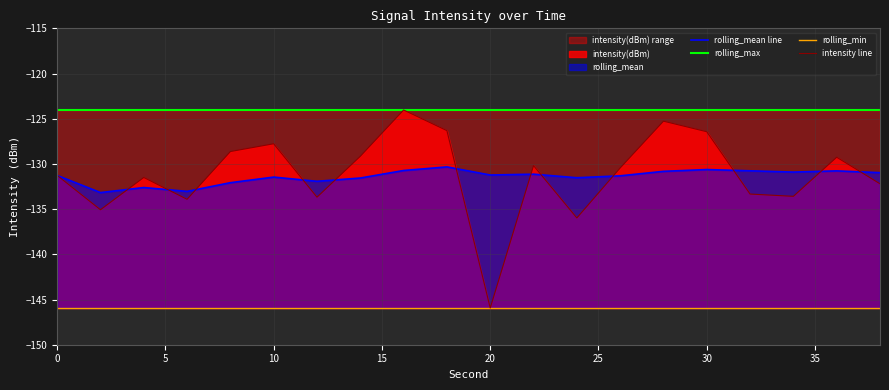

The value of rolling_mean line at 10 is -182.7. True or false?

False